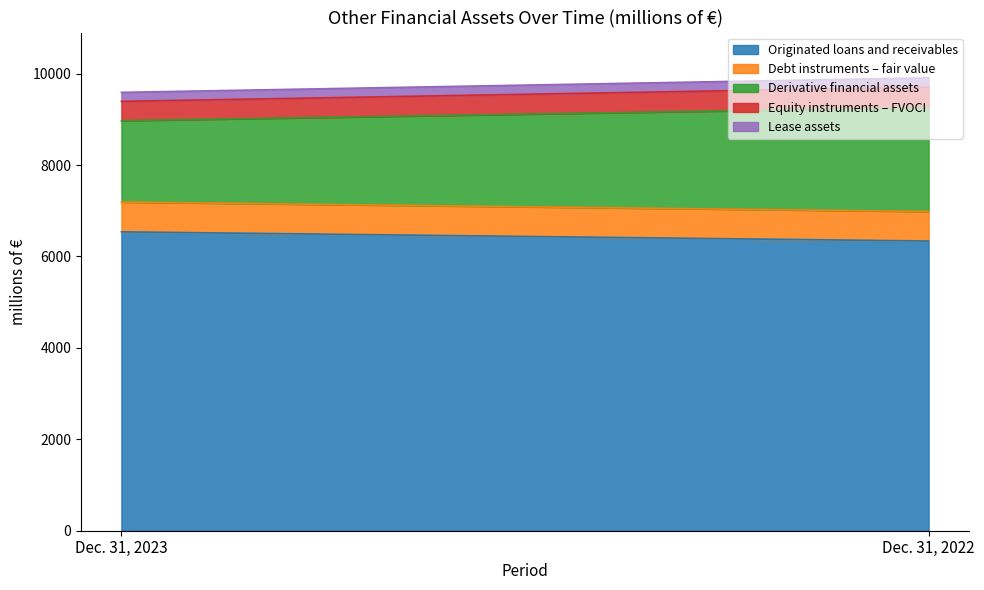

What is the difference between the Debt instruments – fair value values at Dec. 31, 2022 and Dec. 31, 2023?

6